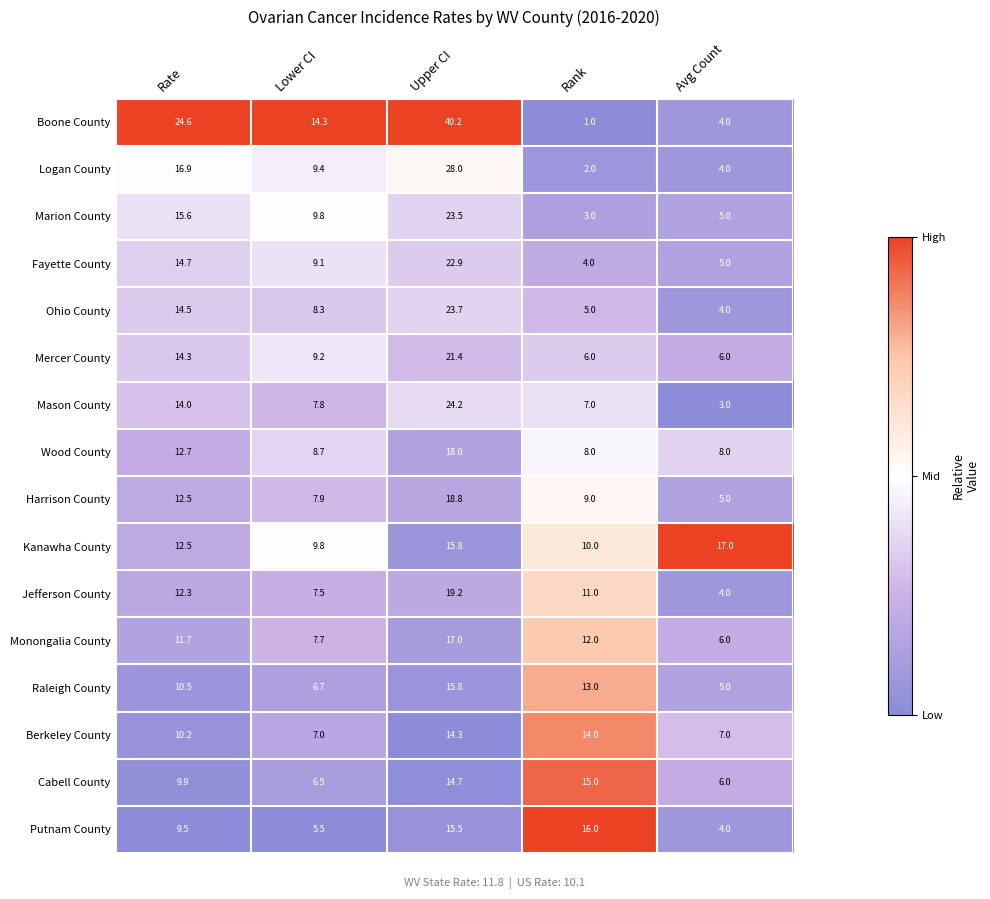

What is the spread (max minus min) of values at Lower CI?

8.8